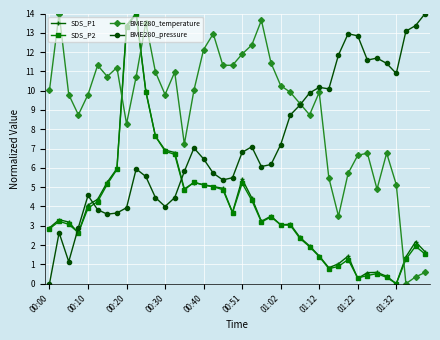

How many intersections are there between SDS_P2 and BME280_pressure?

3